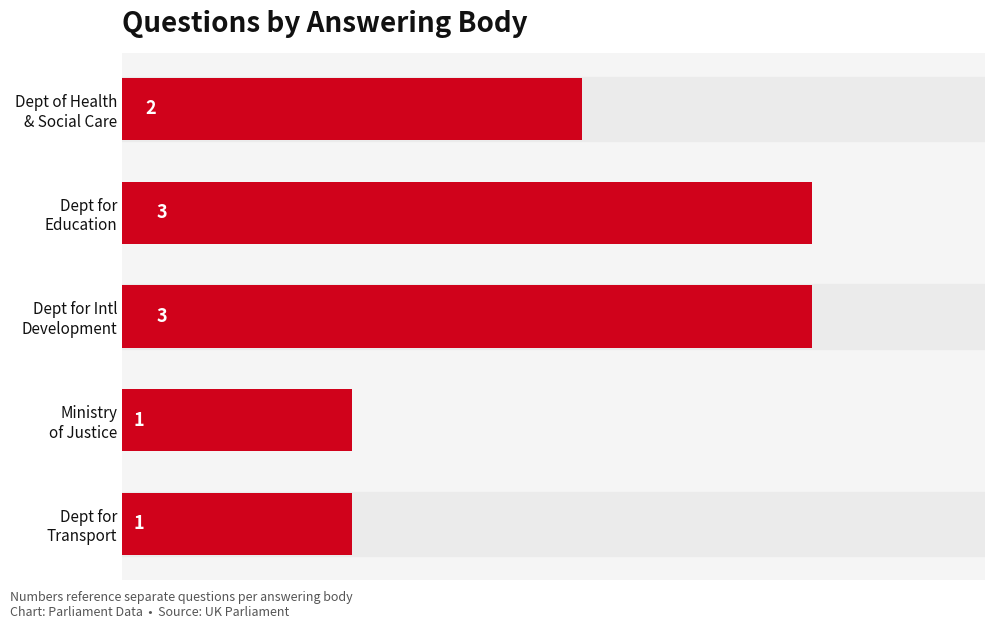

Count the number of categories in the chart.

5